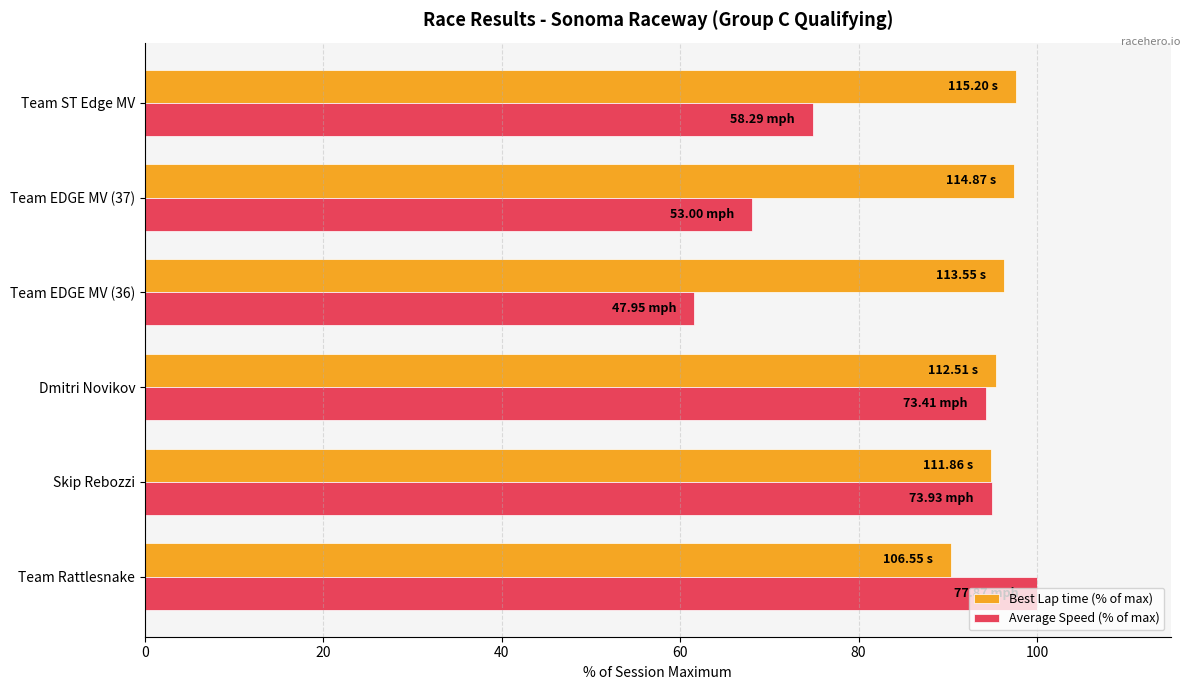

What is the difference between the maximum and minimum values in the Average Speed (% of max) series?

38.4